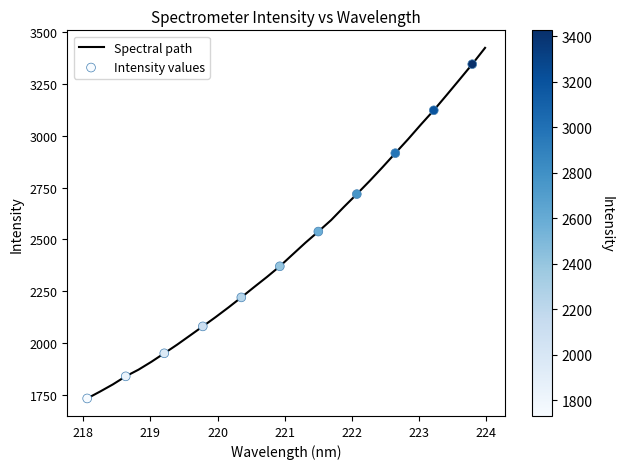

What is the difference between the maximum and minimum values?

1693.7